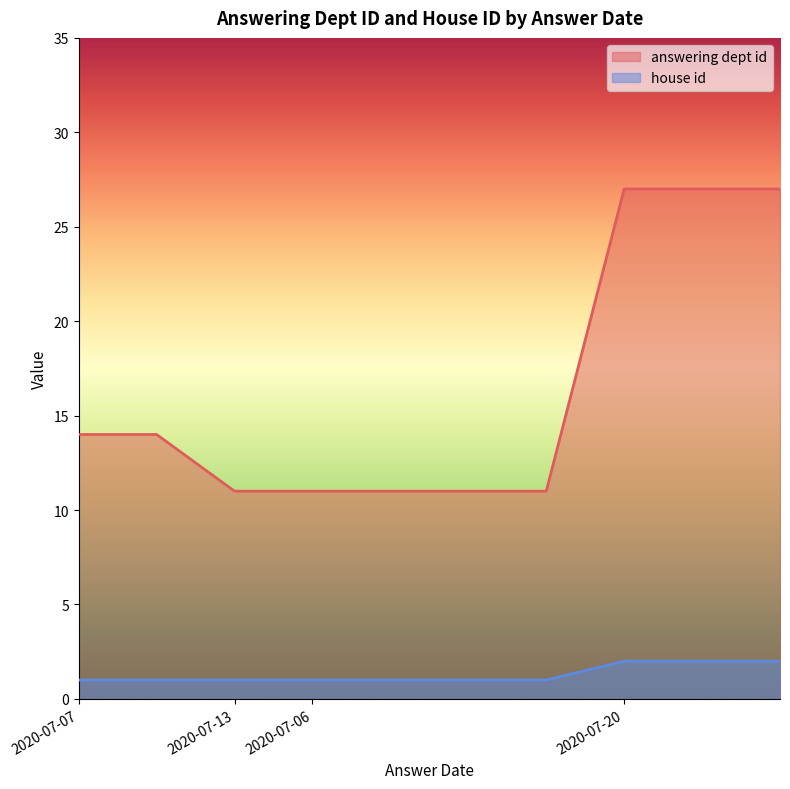

Rank the categories by house id value from highest to lowest.

2020-07-20, 2020-07-20, 2020-07-20, 2020-07-07, 2020-07-07, 2020-07-13, 2020-07-06, 2020-07-06, 2020-07-06, 2020-07-06